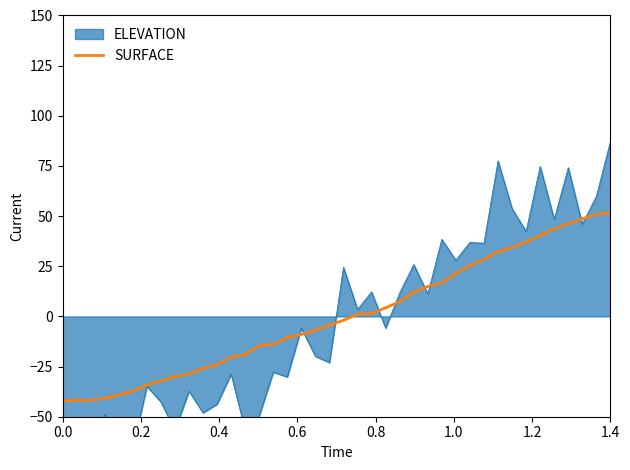

True or false: there are more than 1 points higher than both neighbors.

False